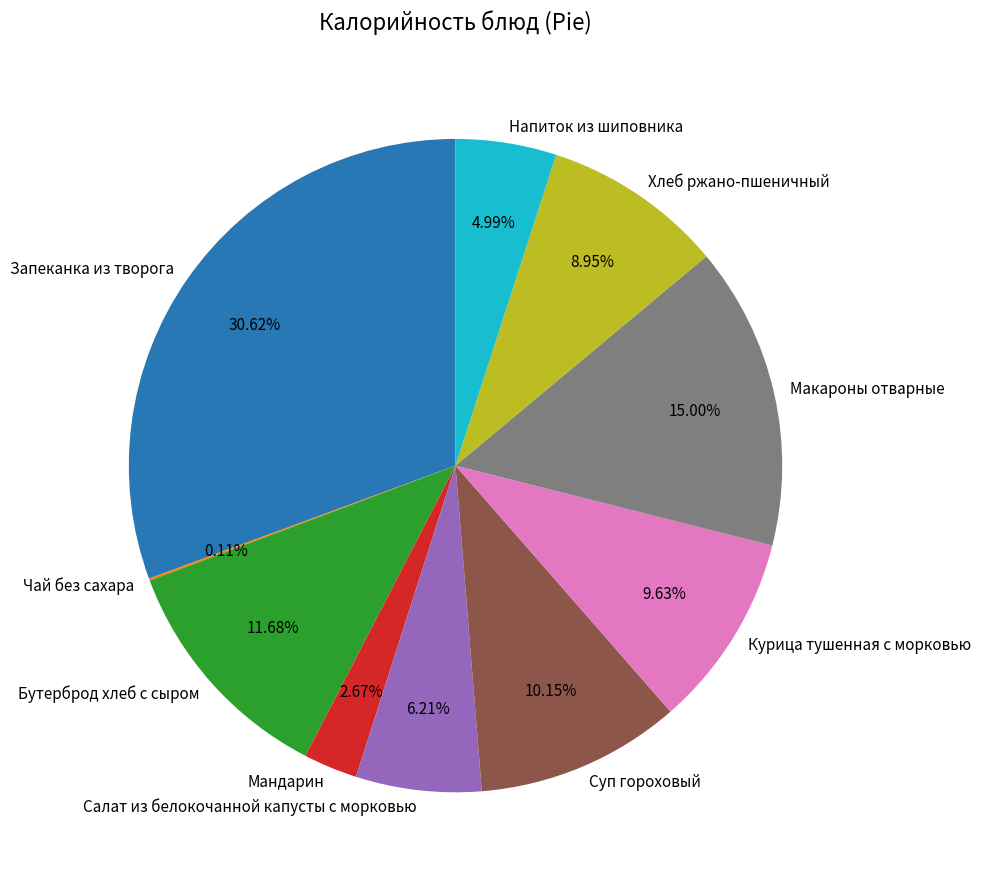

Does Бутерброд хлеб с сыром represent more than half of the total?

No